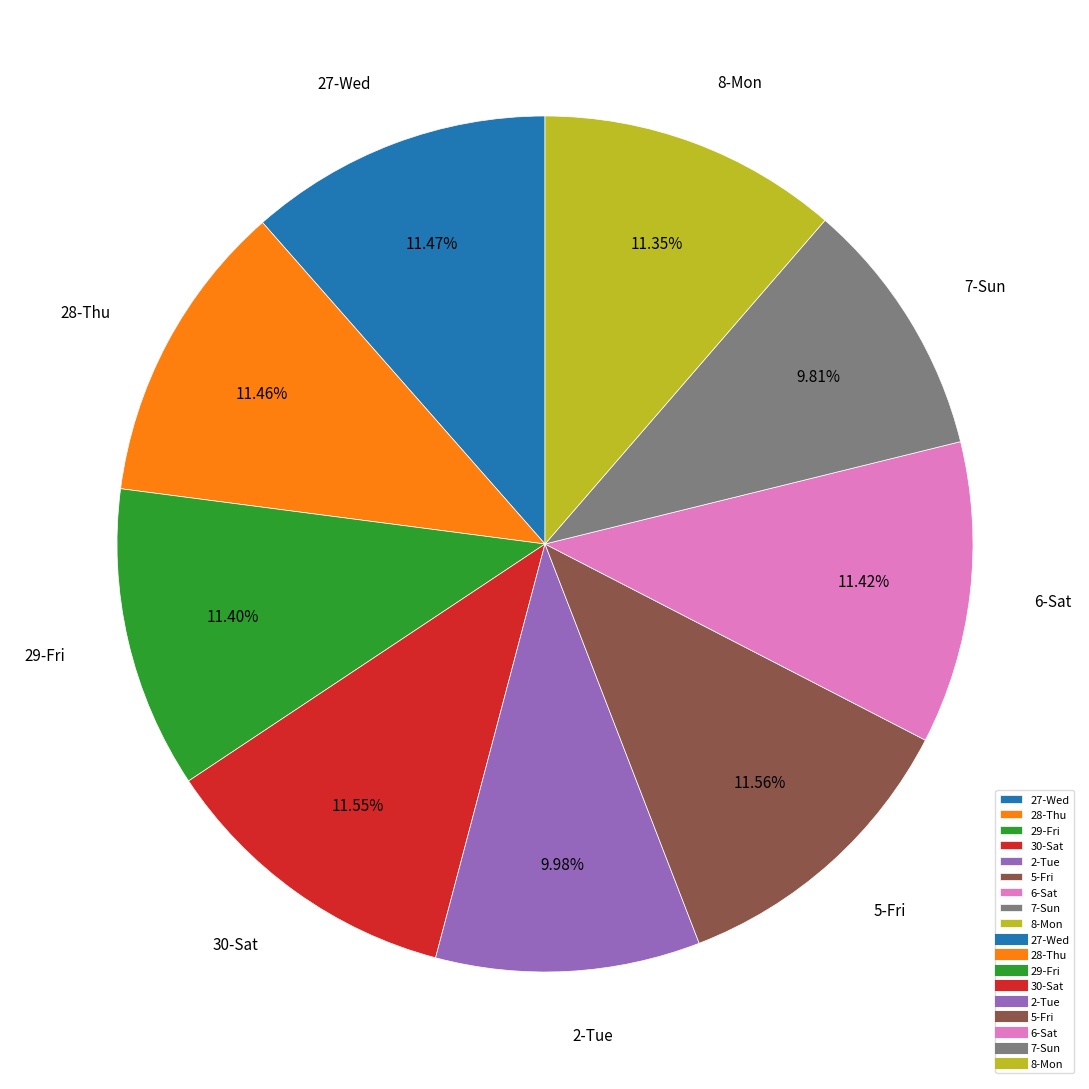

To the nearest percent, what is the difference between the largest and smallest slice percentages?

2%